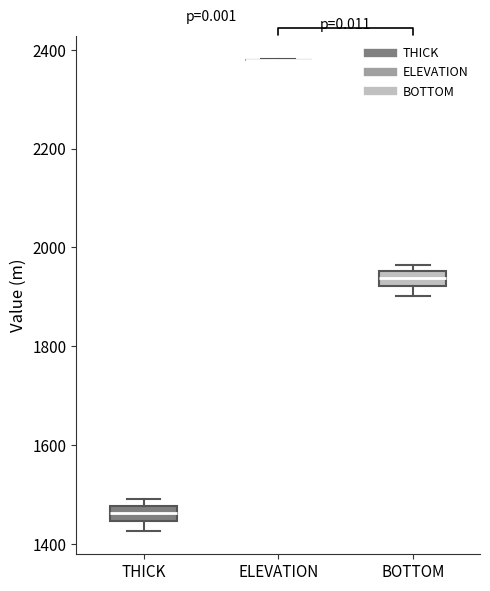

Reading left to right, read every box against the y-axis: the position of its median line, the range the box covers, and the ends of its whiskers. The values are not printed on the chart, so give them approximately, as read against the axis.

THICK: median 1460, box 1440 to 1480, whiskers 1420 to 1480 (just above the box's upper edge)
ELEVATION: box collapsed to a line at 2380, whiskers 2380 to 2380
BOTTOM: median 1940, box 1920 to 1960, whiskers 1900 to 1960 (just above the box's upper edge)